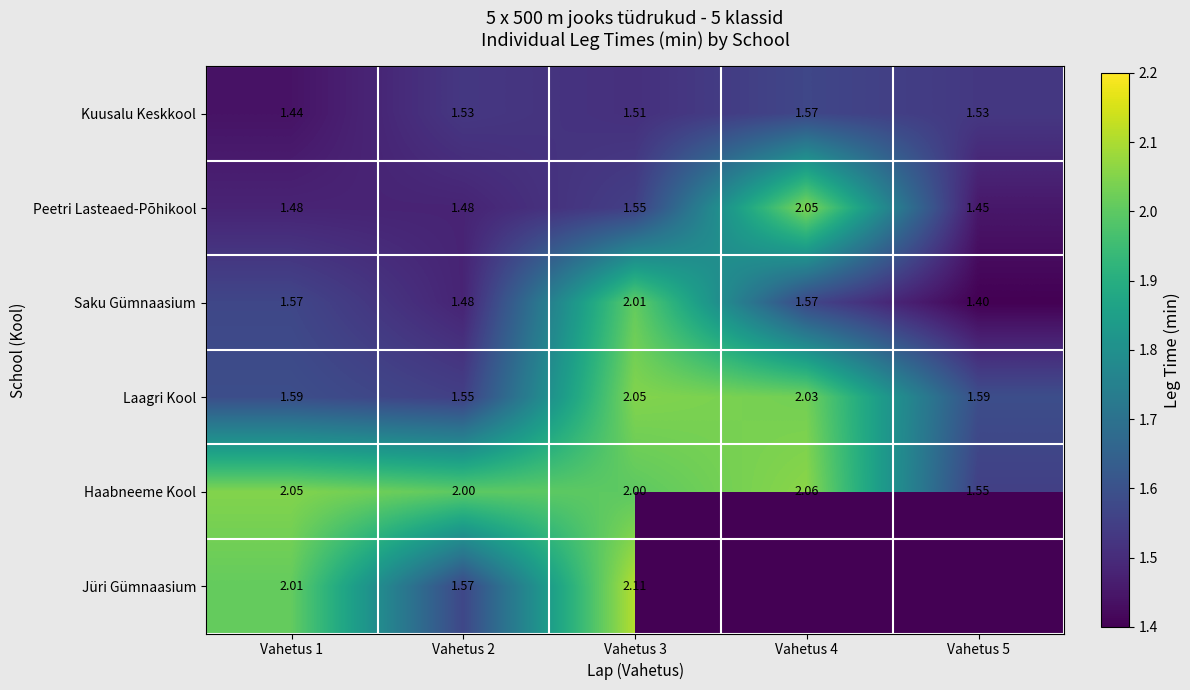

Which label corresponds to the smallest value in the chart?

Vahetus 5